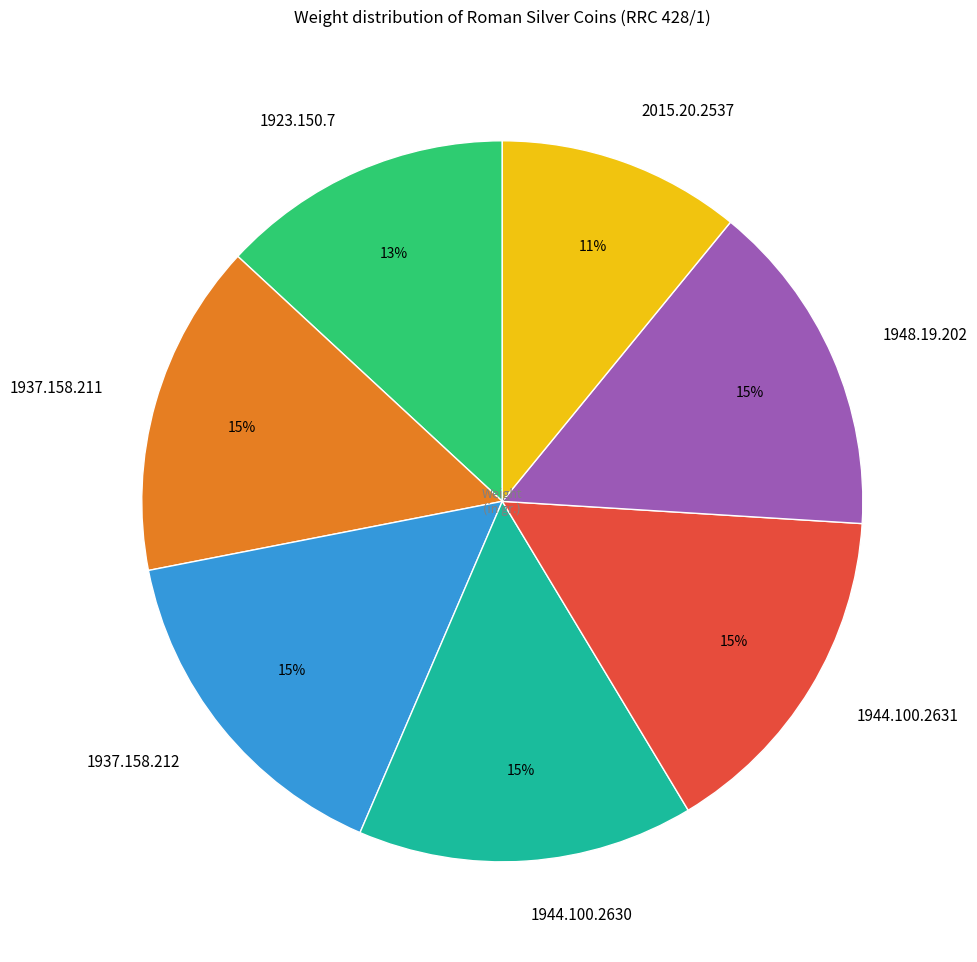

Is it true that 1937.158.212 is 15% of the pie?

True